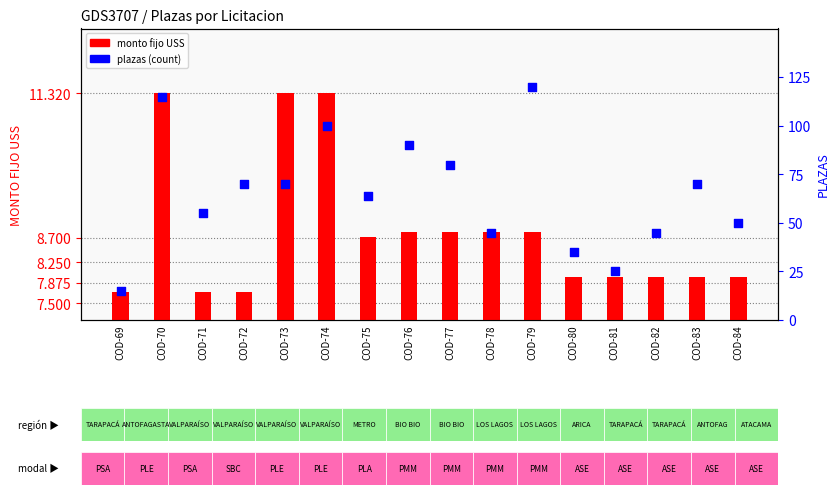

Which series has the largest total across all categories?

plazas (count)